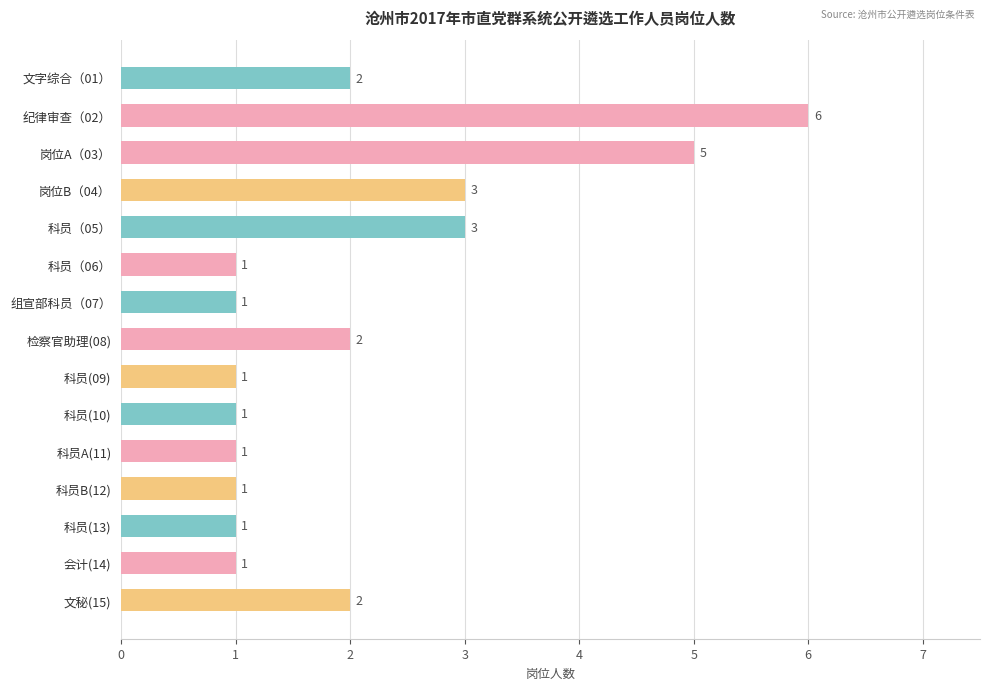

What is the maximum value shown in the chart?

6